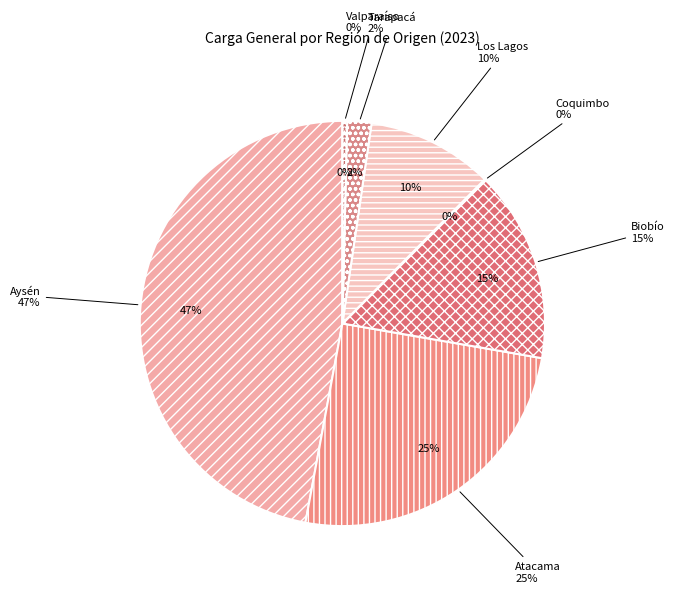

Is the sum of Tarapacá and Los Lagos greater than half?

No